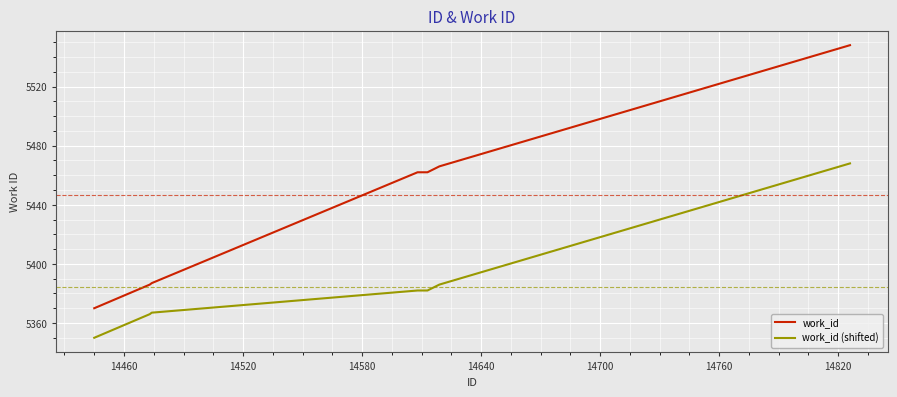

Which series has the widest spread of values?

work_id